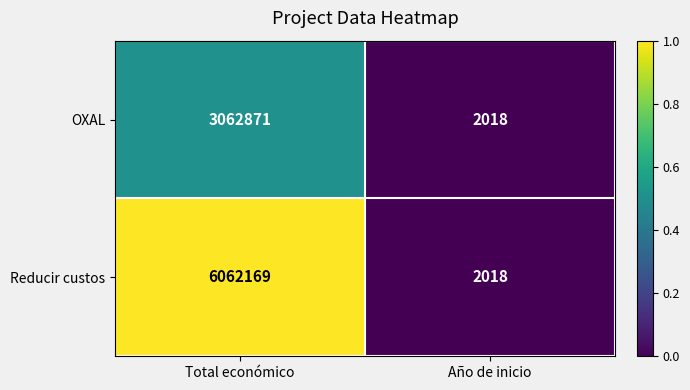

What is the average value of the Reducir custos series?

3032094